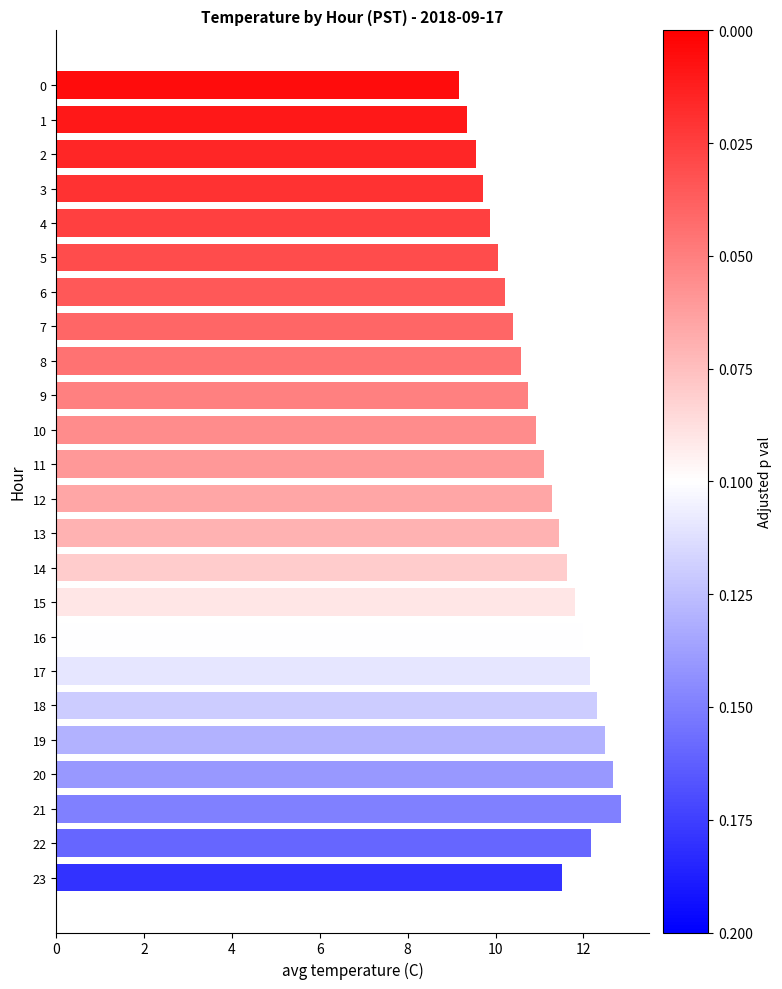

What is the sum of all values?

266.0